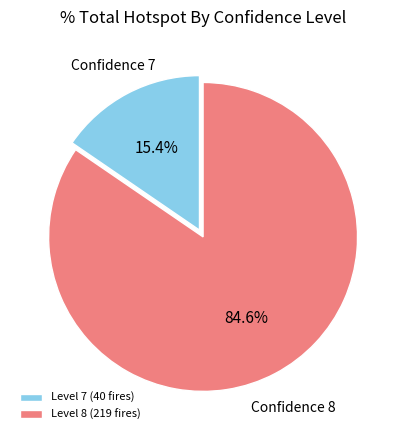

Combined, do Level 8 (219 fires) and Level 7 (40 fires) account for over 50%?

Yes